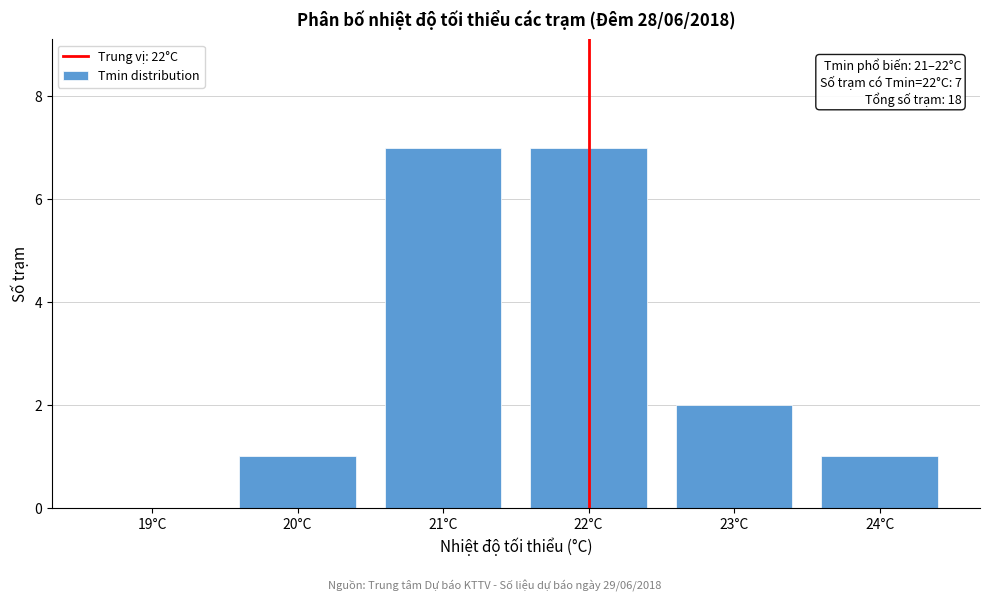

Reading left to right, extract all data points from this chart.

19°C=0	20°C=1	21°C=7	22°C=7	23°C=2	24°C=1